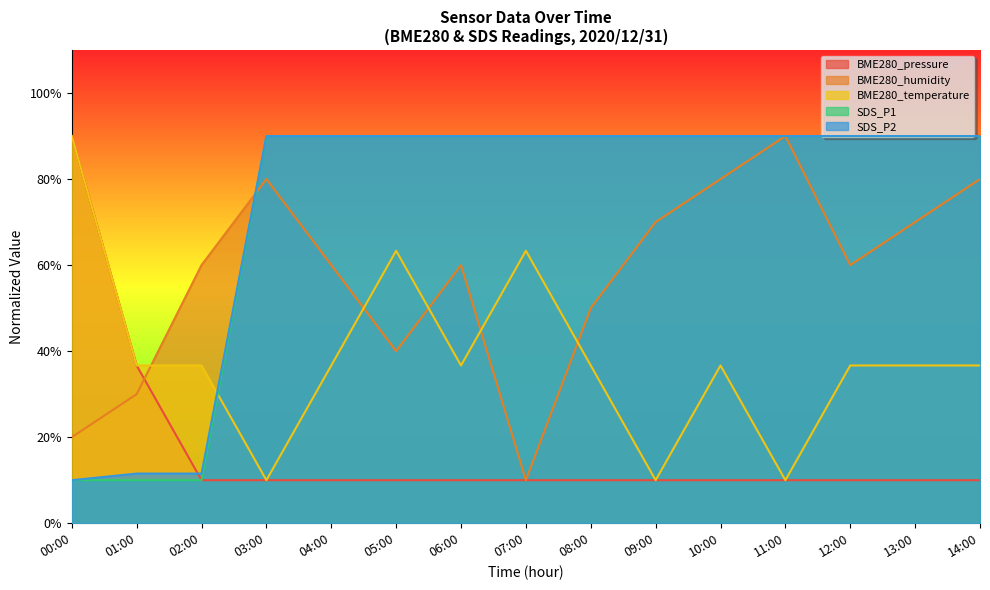

Is the value of BME280_temperature at 06:00 greater than the value of BME280_humidity at 02:00?

No